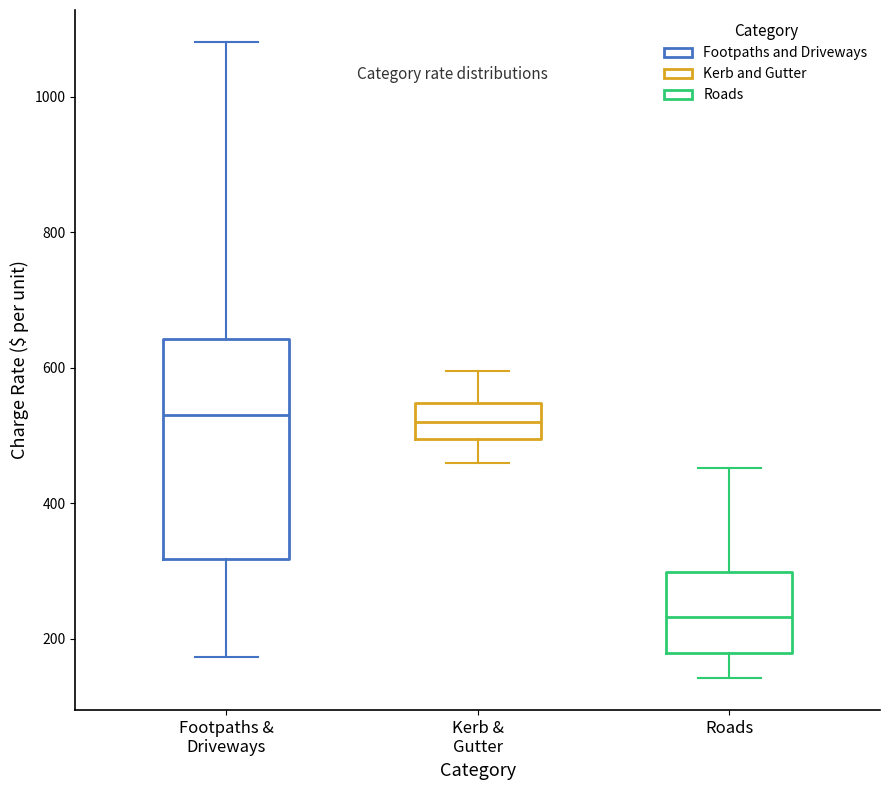

Where does the lower whisker of the box for Footpaths & Driveways end on the y-axis? The values are not printed on the chart, so give them approximately, as read against the axis.

180